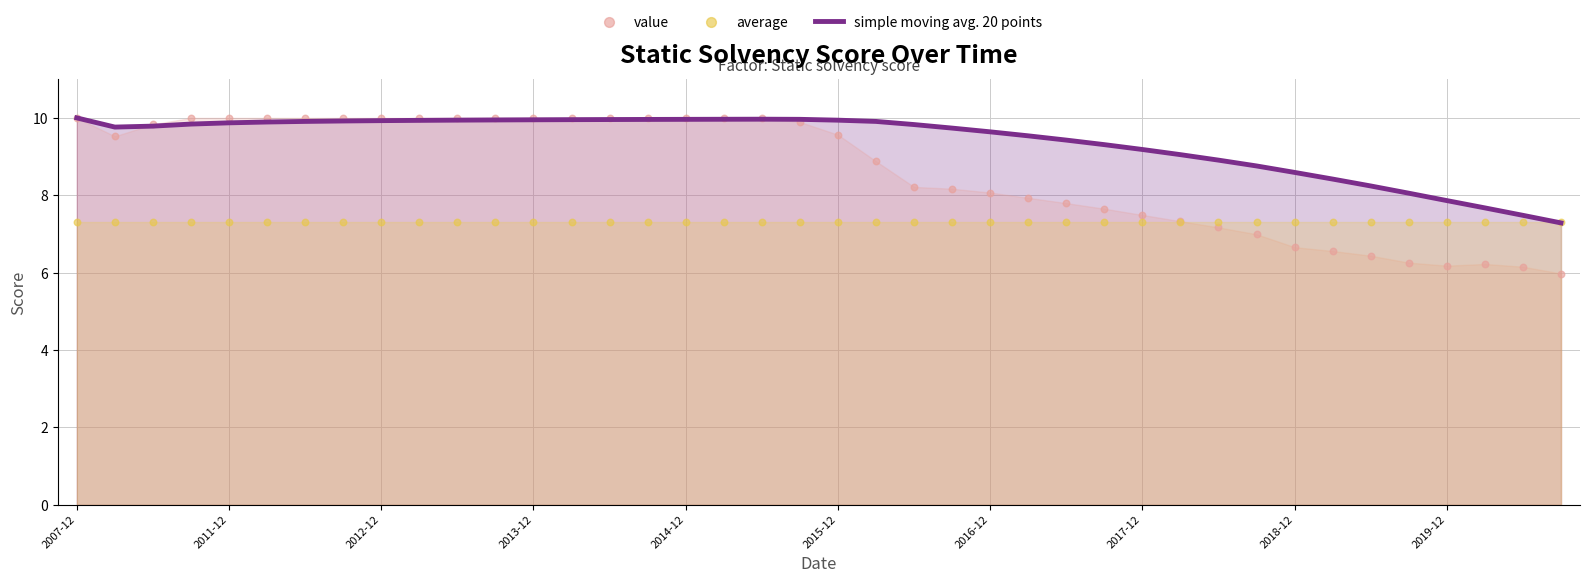

Is the value of average at 13 greater than the value of value at 31?

Yes